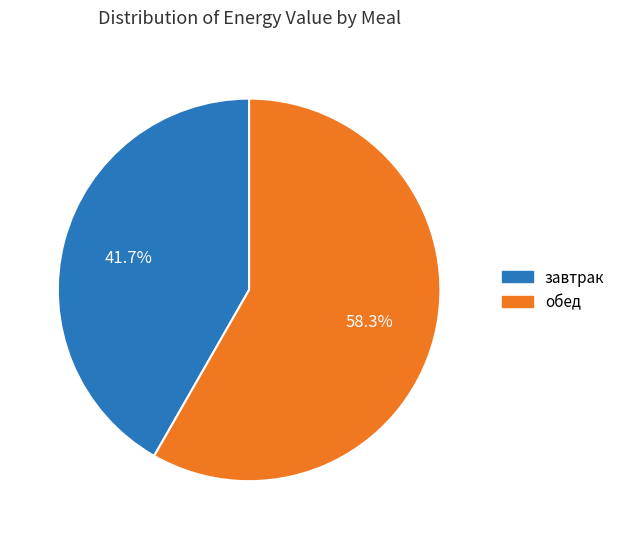

Is there a majority slice in this chart?

Yes